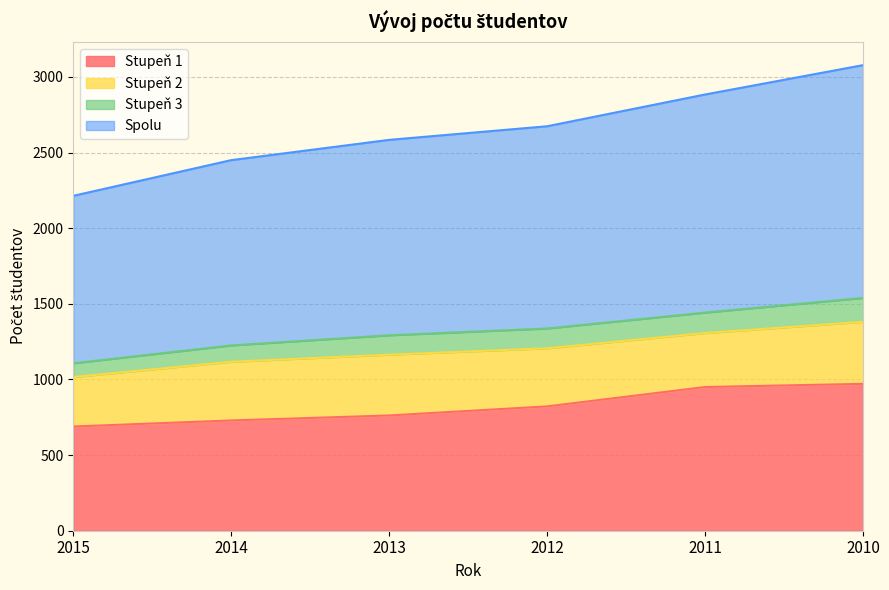

What is the total value across all series at 2013?

2584